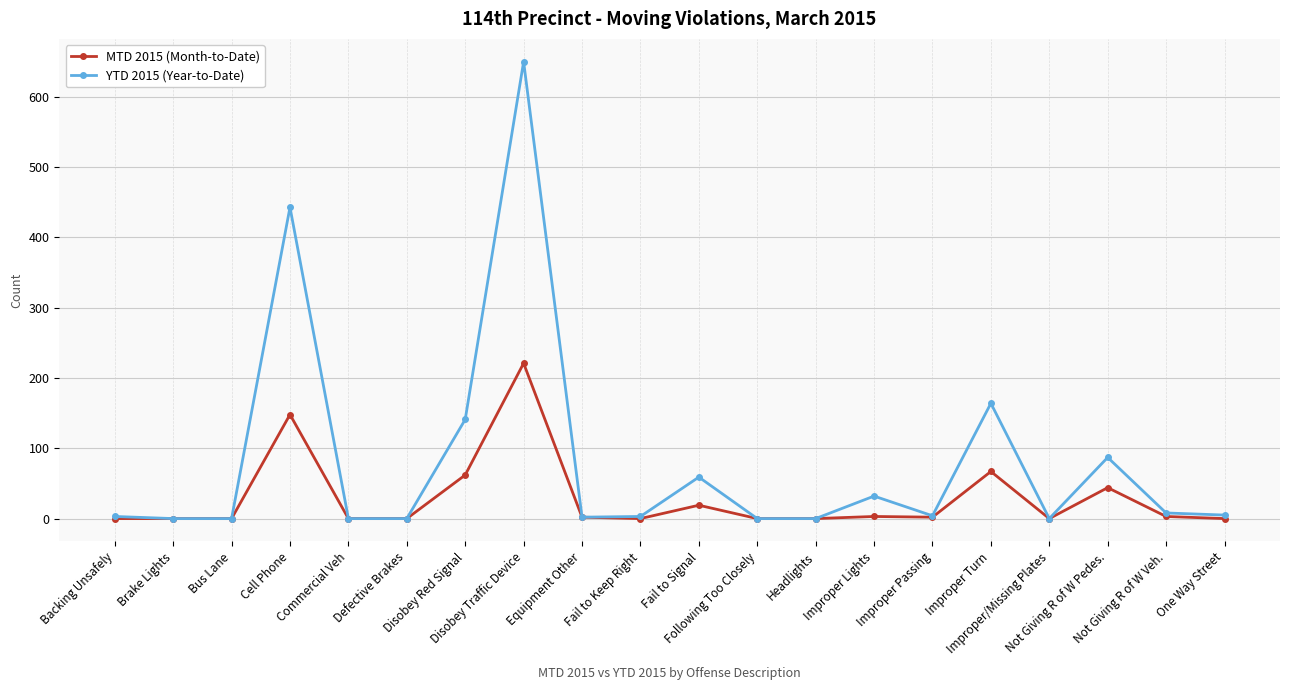

What is the difference between the second highest and second lowest values in the YTD 2015 (Year-to-Date) series?

443